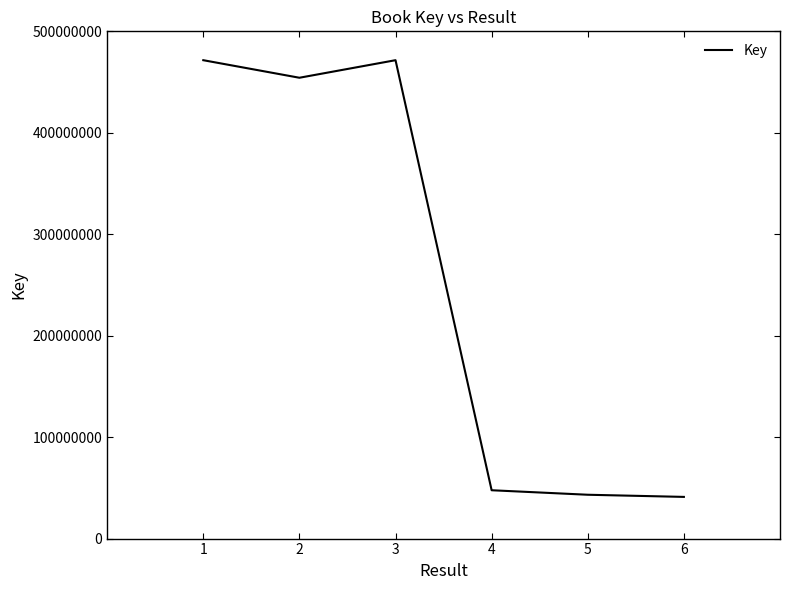

Between 2 and 5, which is larger?

2